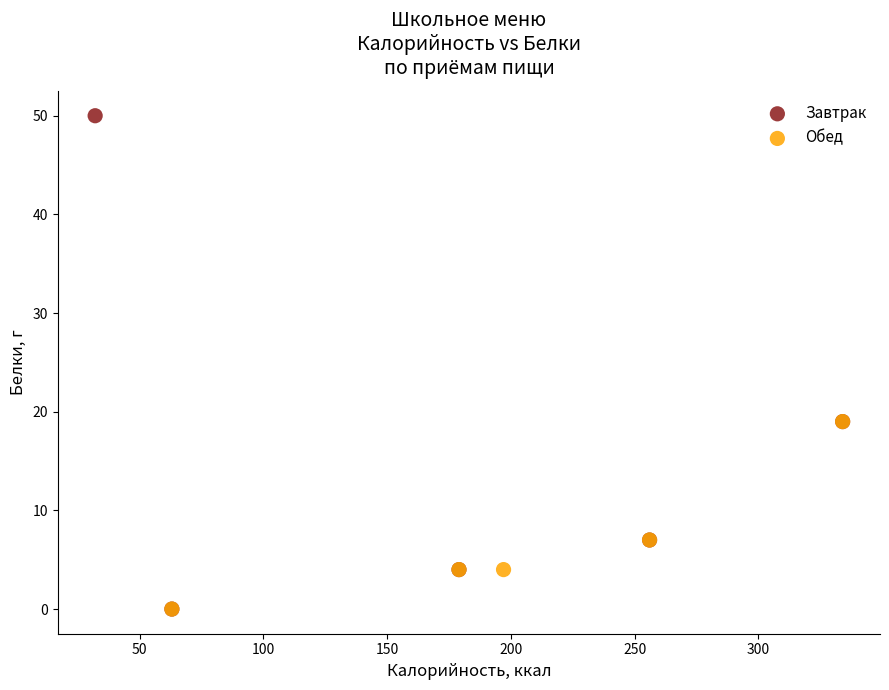

Which series has the largest Y range (max minus min)?

Завтрак